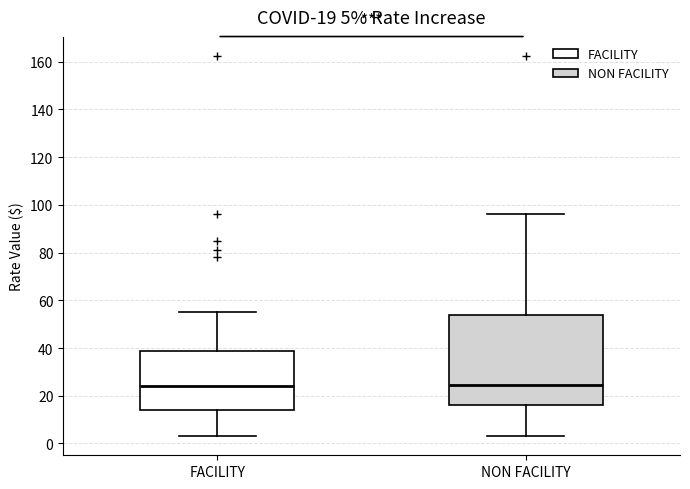

Which box is the tallest, from its lower edge to its upper edge?

NON FACILITY